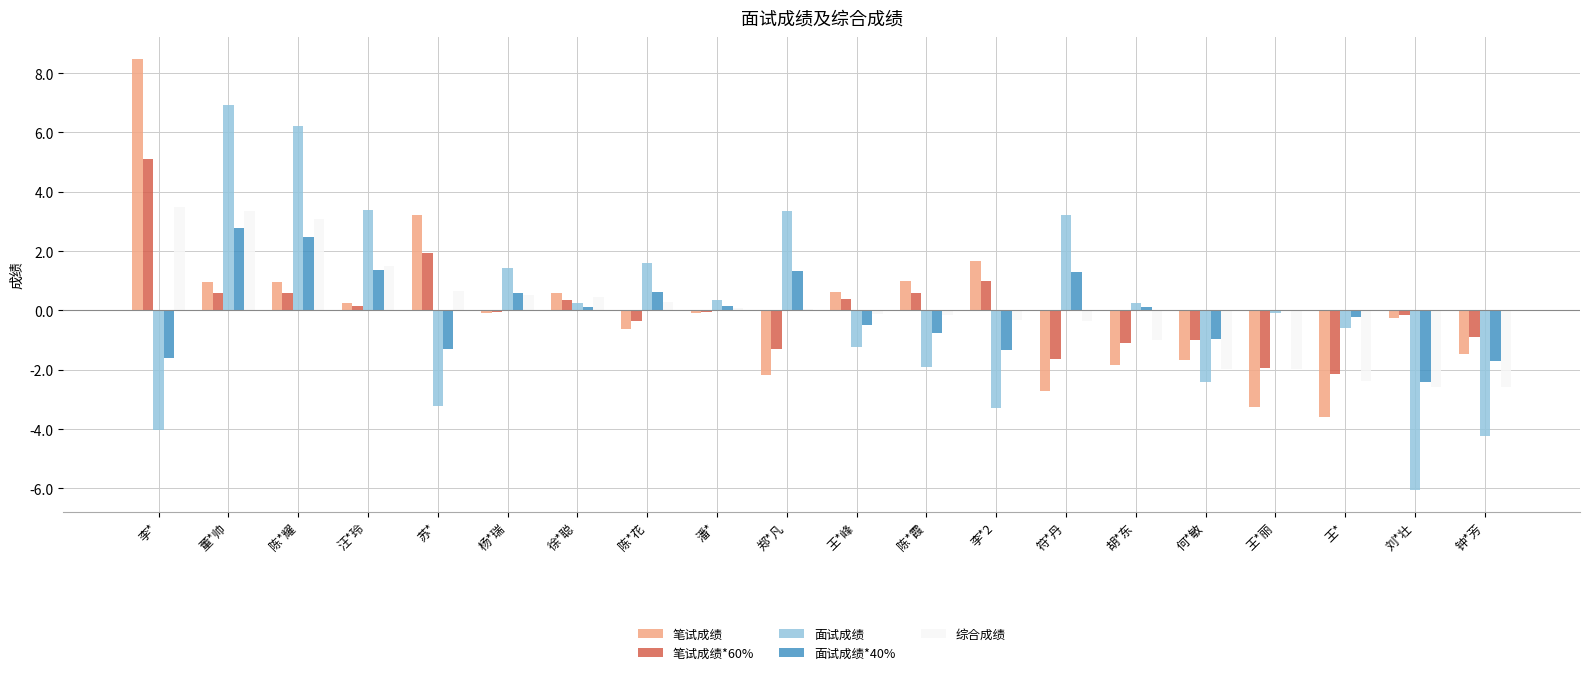

How many groups of bars are there?

20